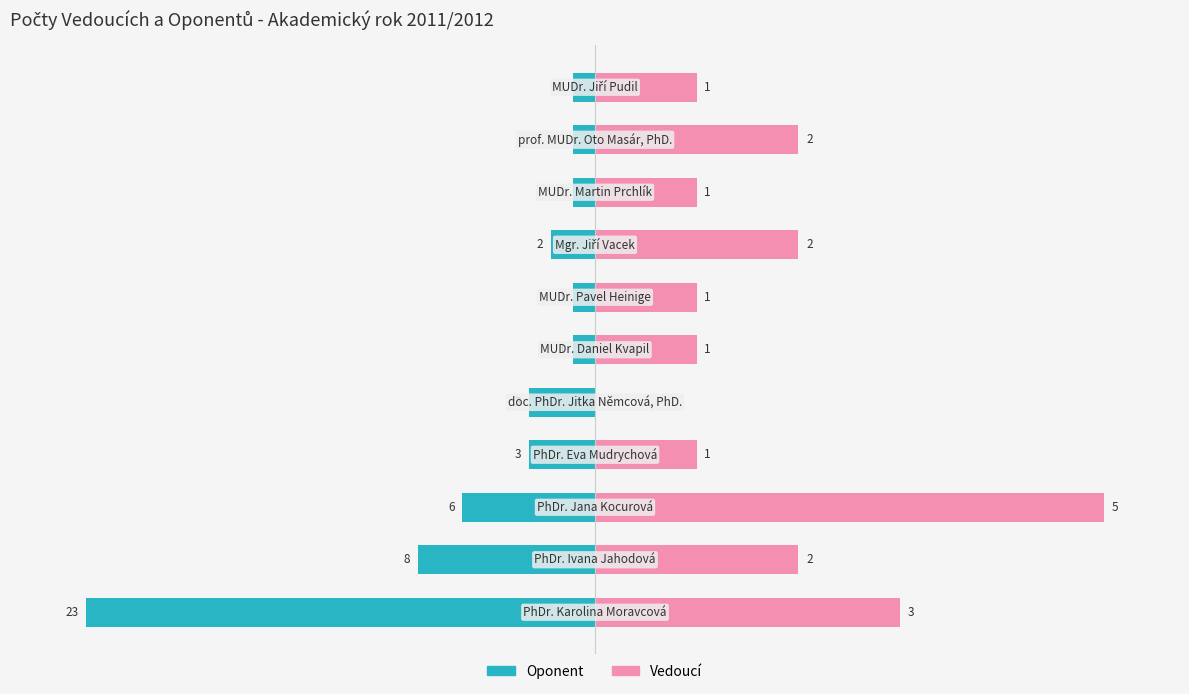

How many categories are shown in the chart?

11